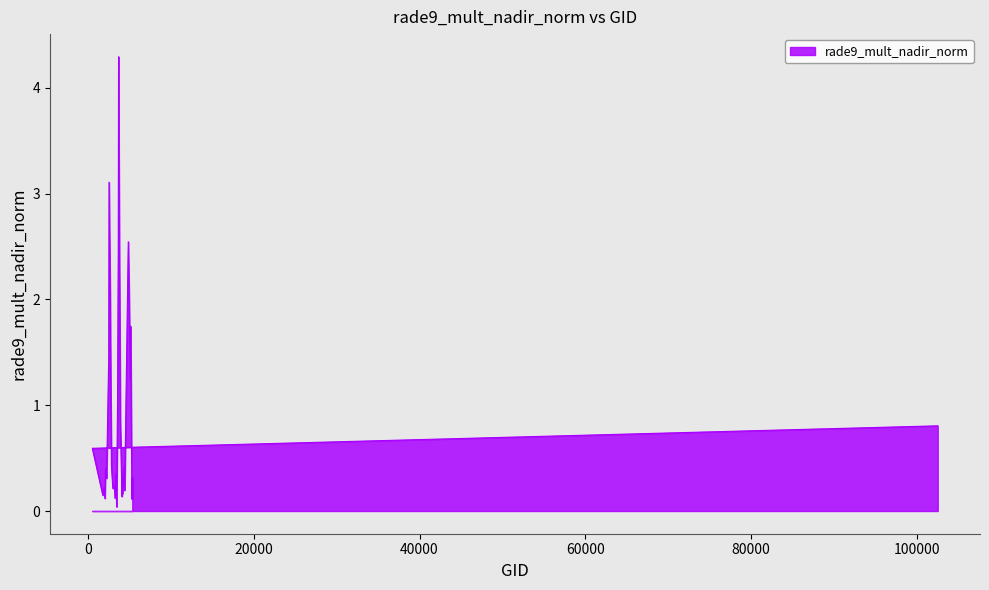

The chart shows a value of 0.0 at 3266. True or false?

False